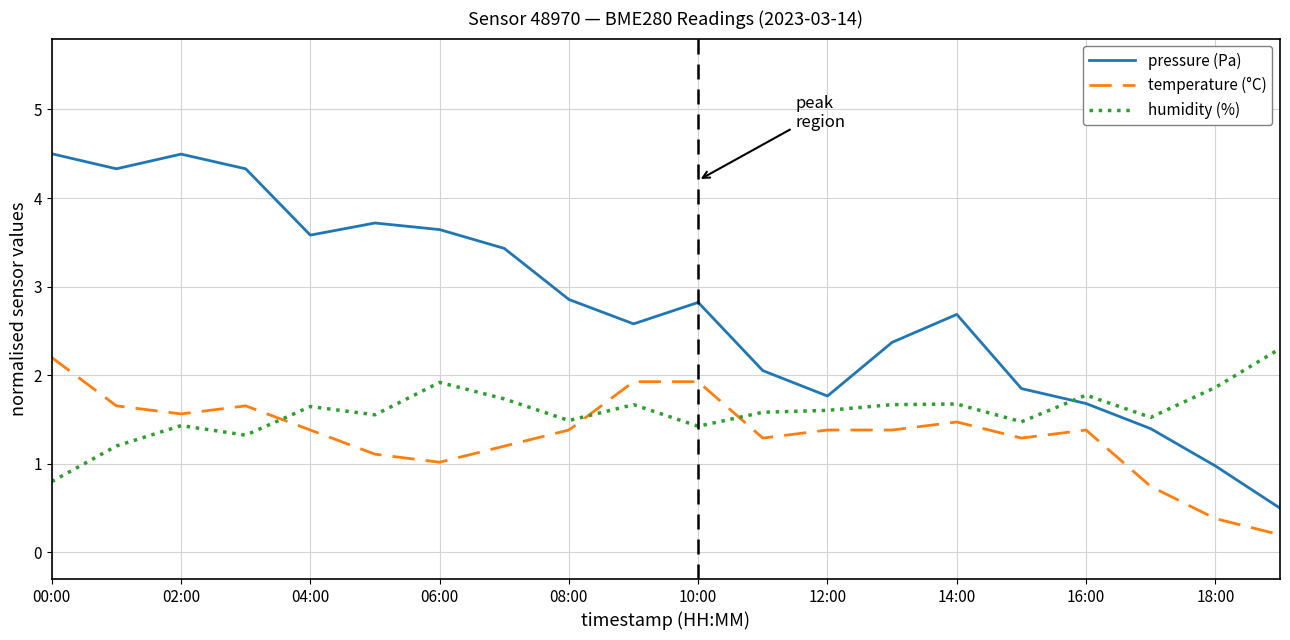

True or false: humidity (%) and temperature (°C) cross at least once.

True